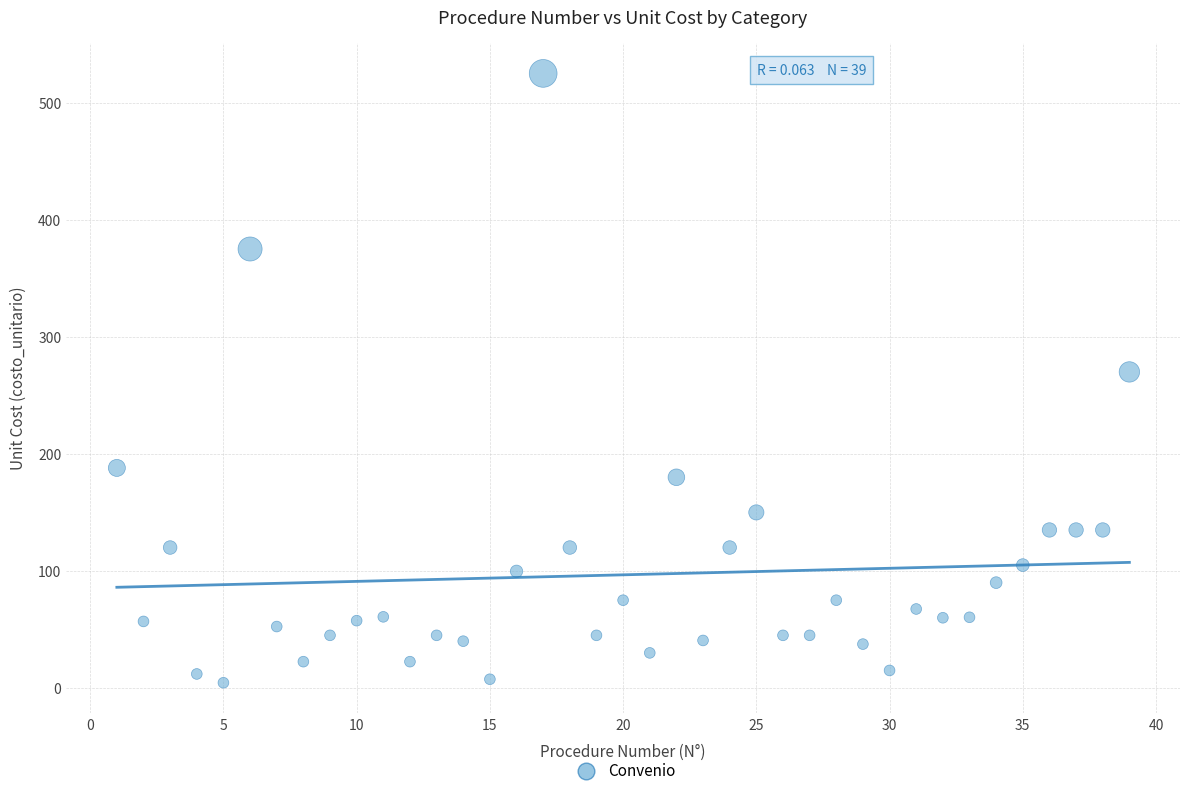

What Y value in the scatter plot is closest to 264?

270.0